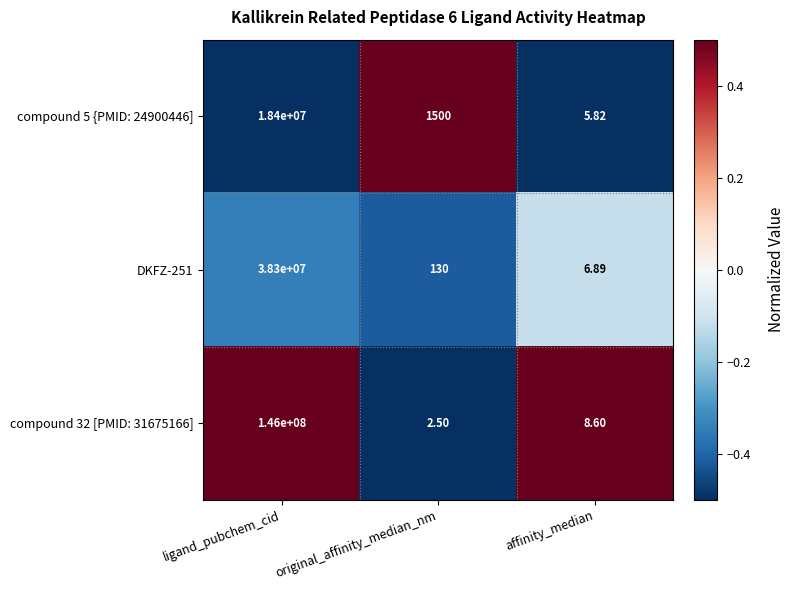

At which category is the sum across all series the highest?

ligand_pubchem_cid